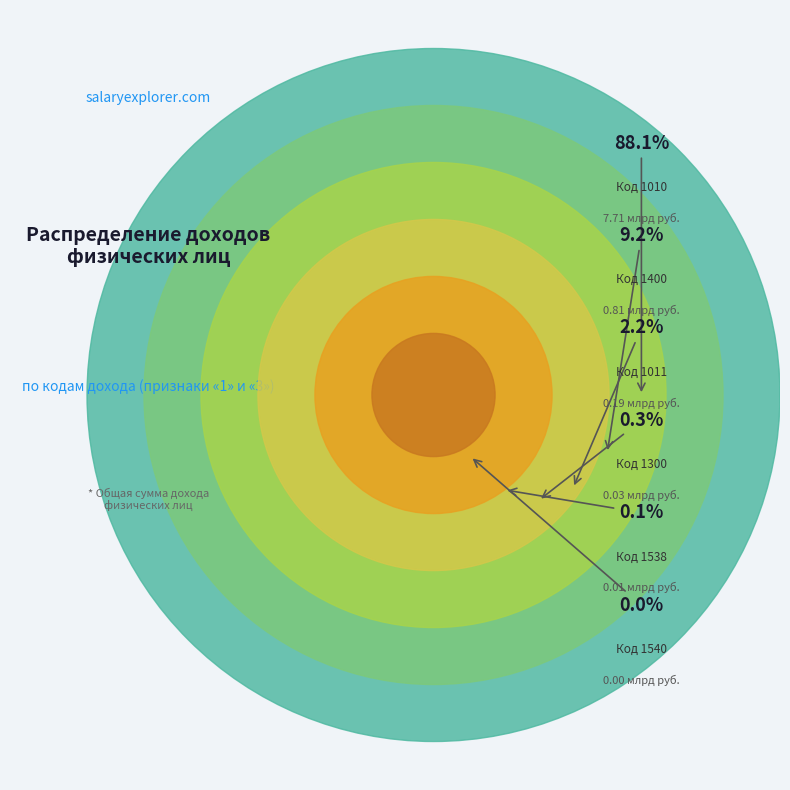

Which slice is the smallest?

Код 1540